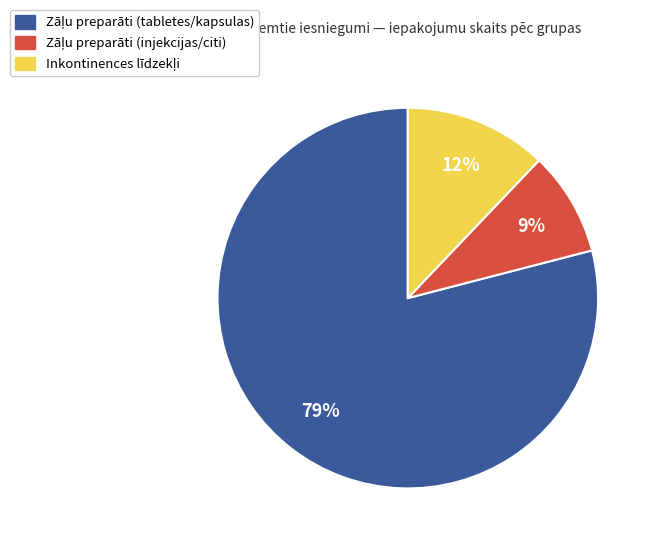

How many segments does this pie chart have?

3